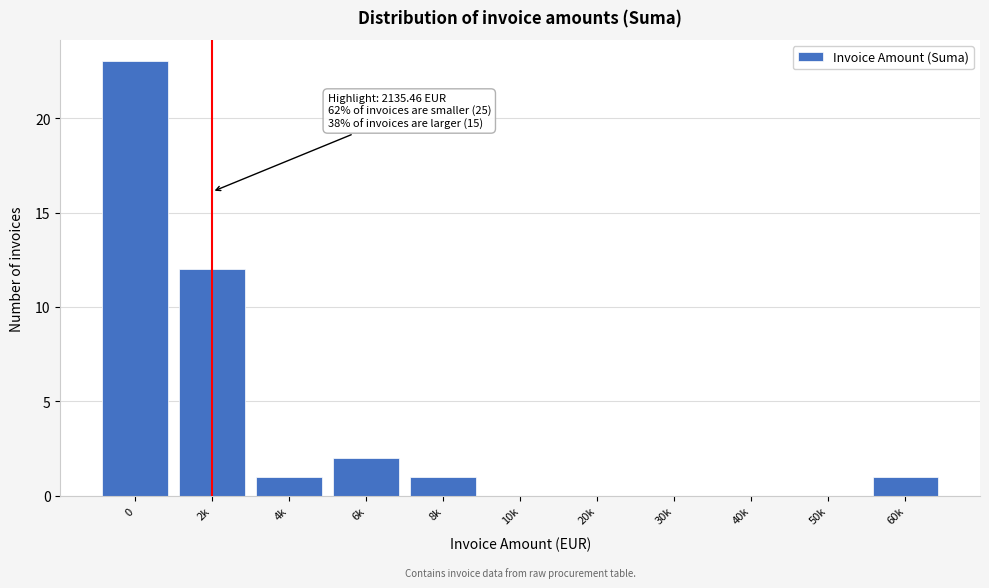

Reading left to right, list all the values displayed in this chart.

0=23	2k=12	4k=1	6k=2	8k=1	10k=0	20k=0	30k=0	40k=0	50k=0	60k=1